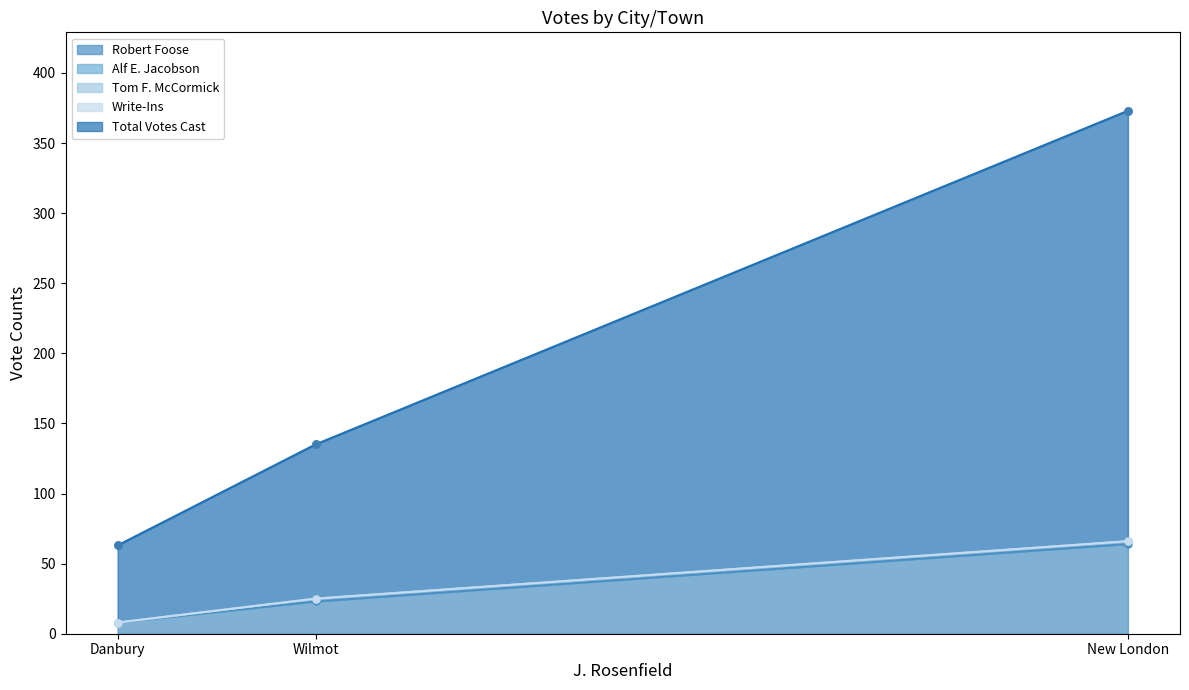

Which series reaches the maximum Y coordinate?

Total Votes Cast